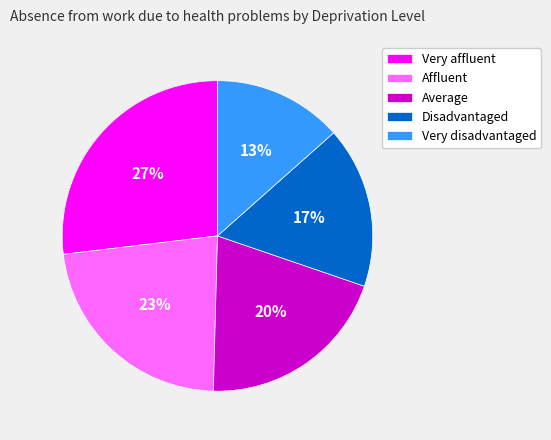

True or false: Very affluent accounts for 27% of the total.

True